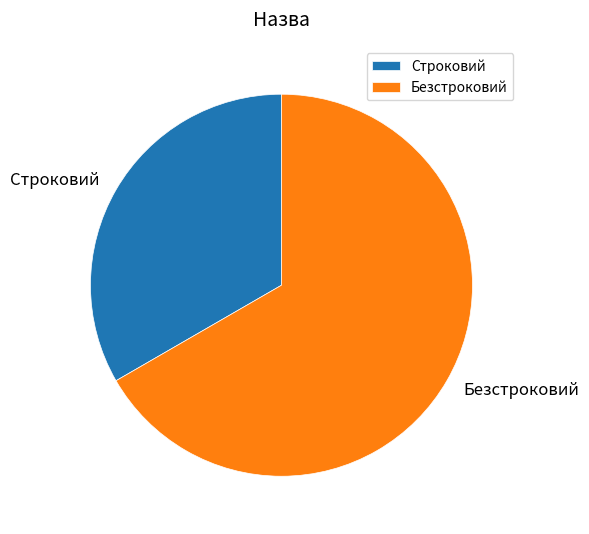

Does Безстроковий represent more than half of the total?

Yes